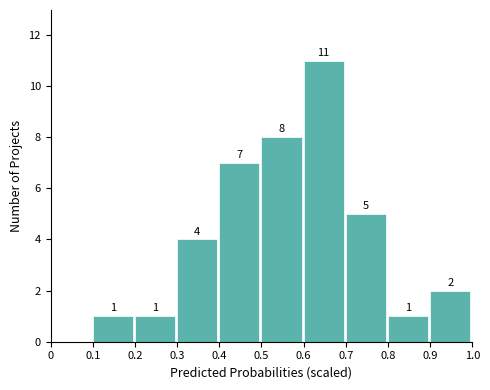

Reading left to right, what are all the values shown in this chart?

0=0	0.1=1	0.2=1	0.3=4	0.4=7	0.5=8	0.6=11	0.7=5	0.8=1	0.9=2